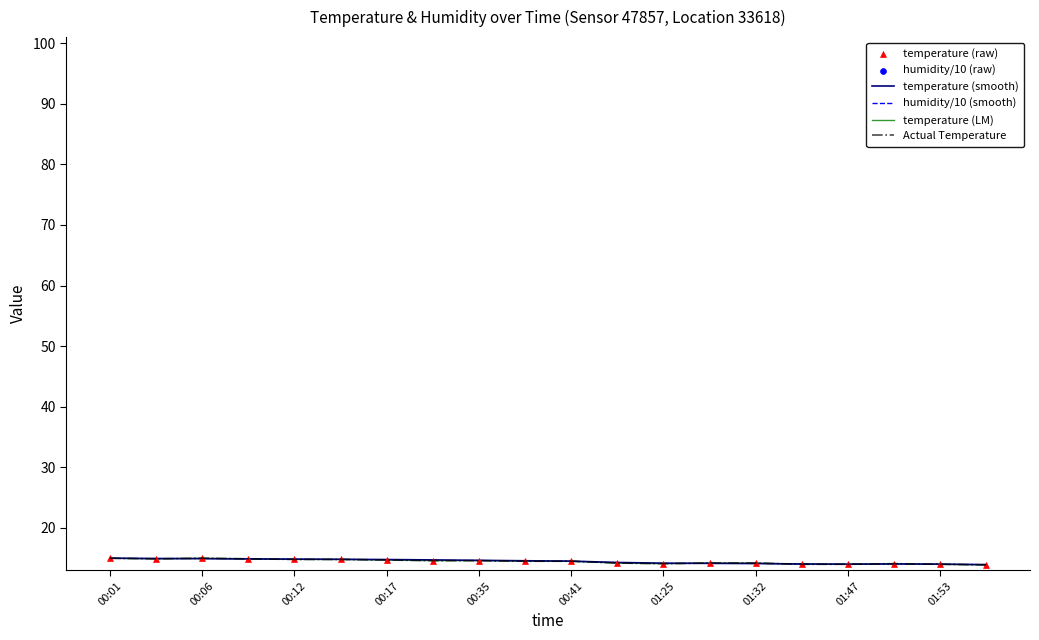

What are all the series names shown in the legend?

temperature (smooth), humidity/10 (smooth), temperature (LM), Actual Temperature, temperature (raw), humidity/10 (raw)